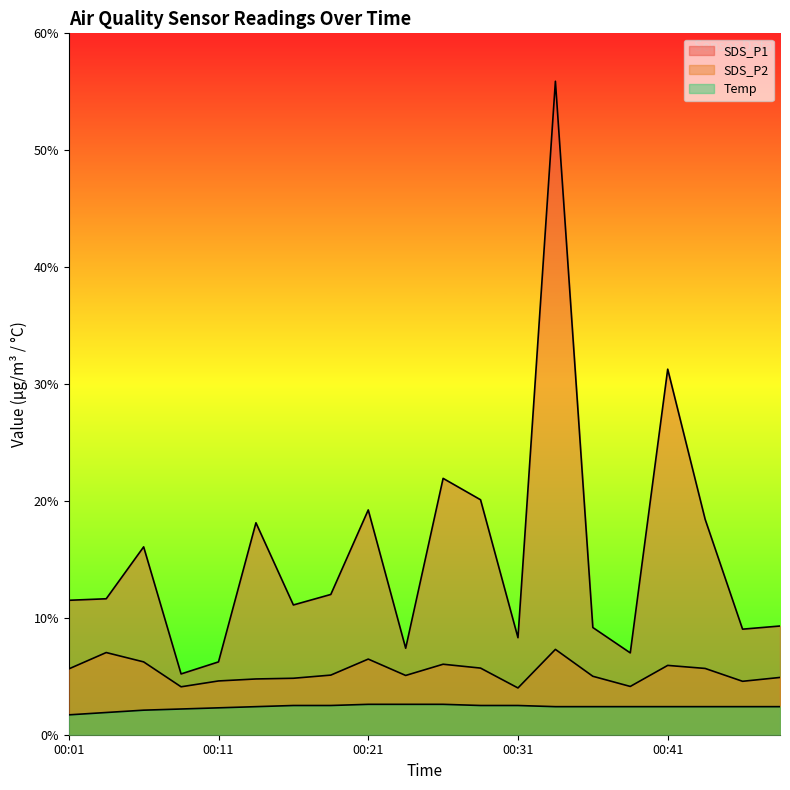

How many series are shown in this chart?

3